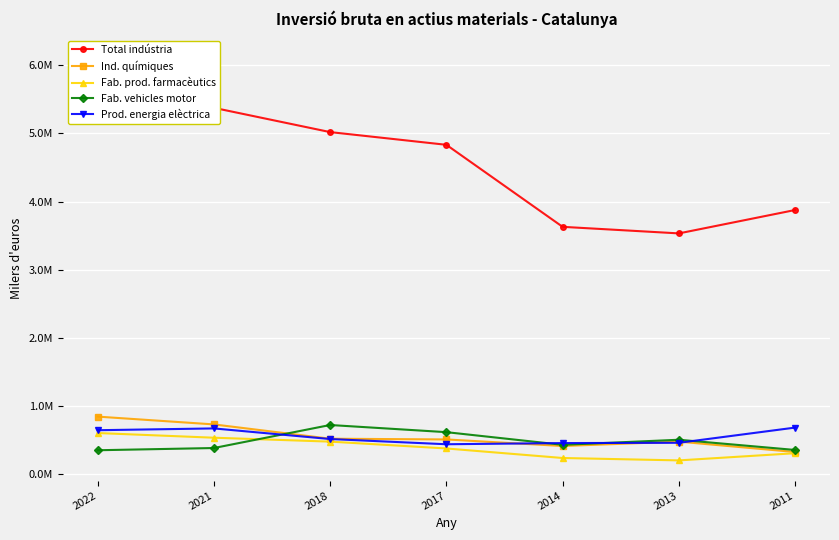

Where does the Total indústria series first go above 4833908?

2022